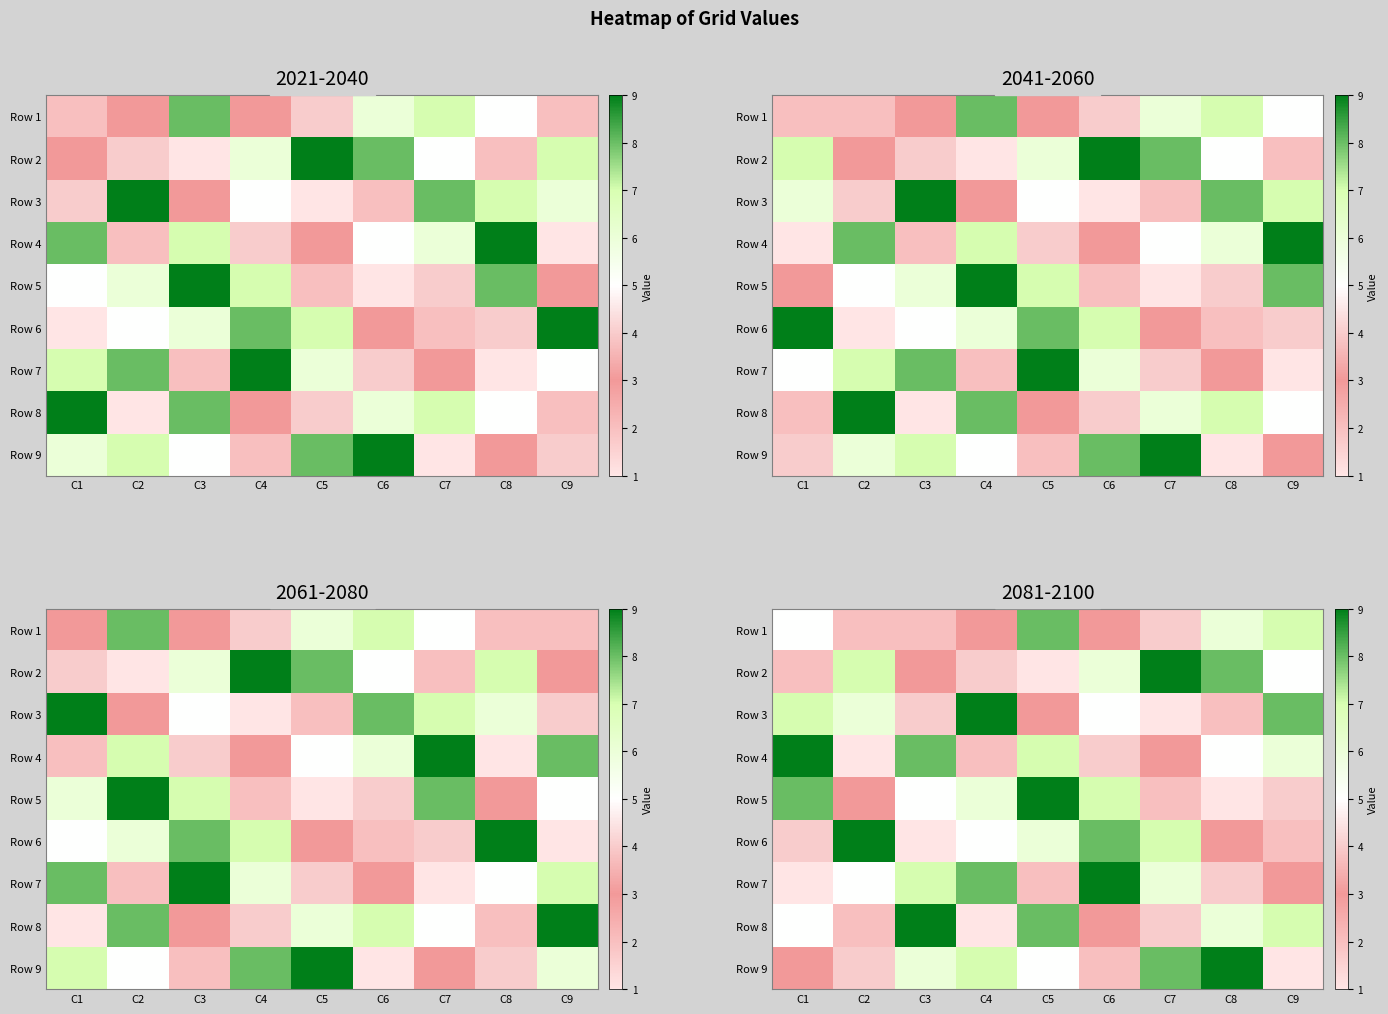

Between C4 and C8, which is larger?

C8